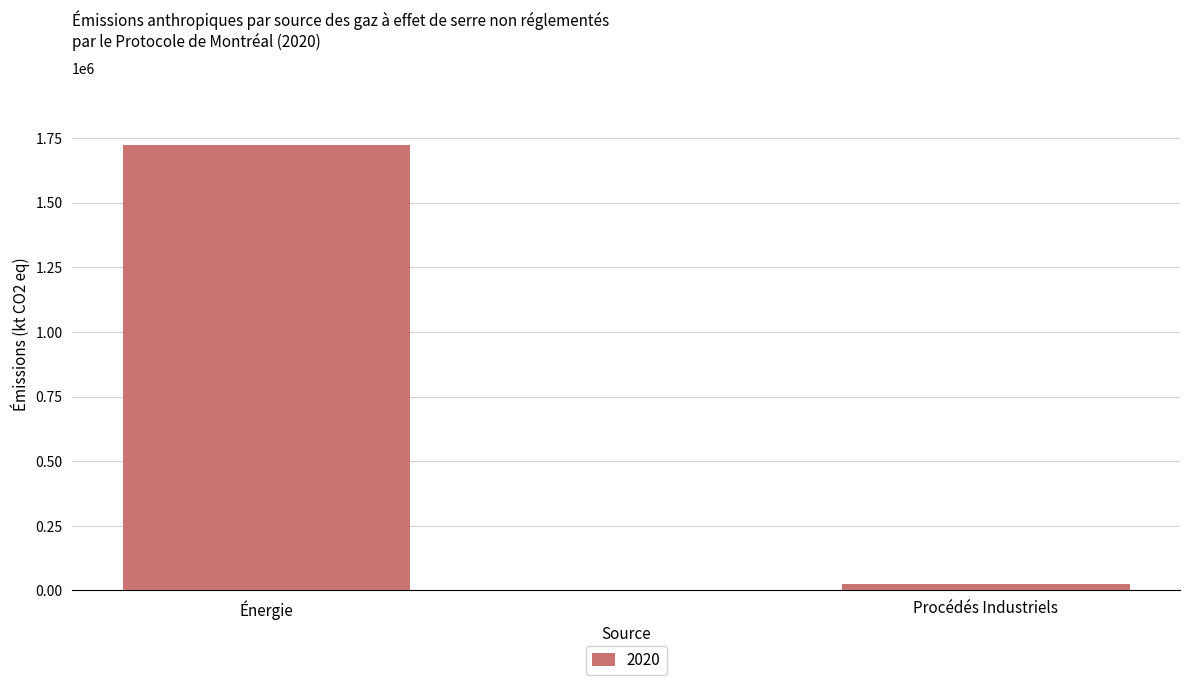

What is the smallest value displayed?

24700